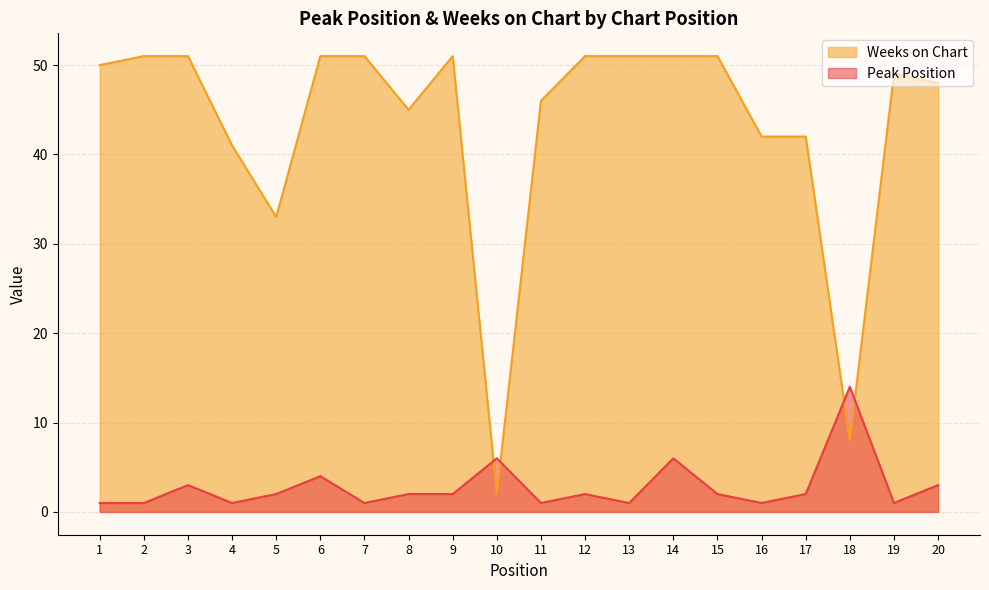

True or false: Peak Position has more than 2 interior local peaks.

True